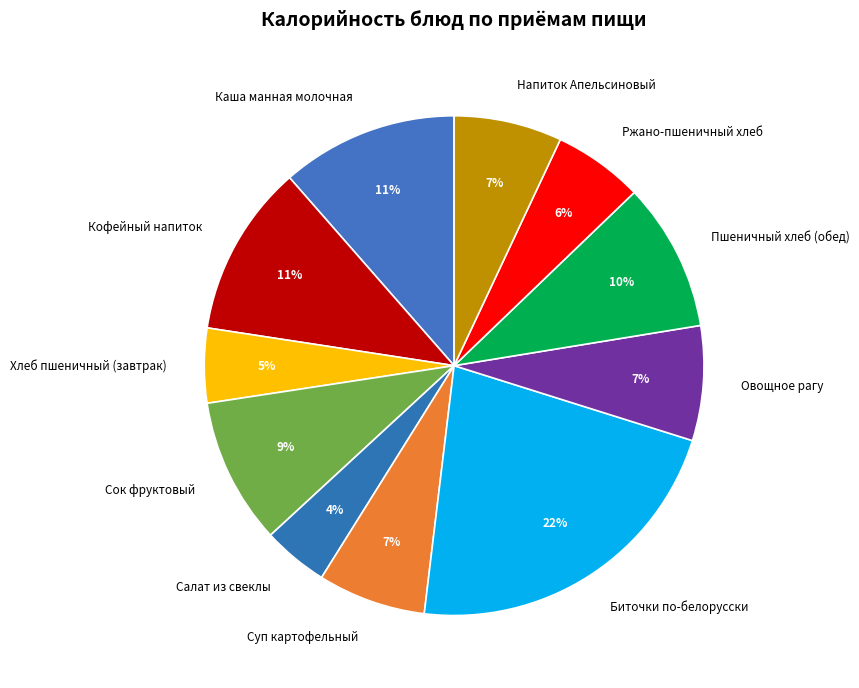

Which slice is the smallest?

Салат из свеклы